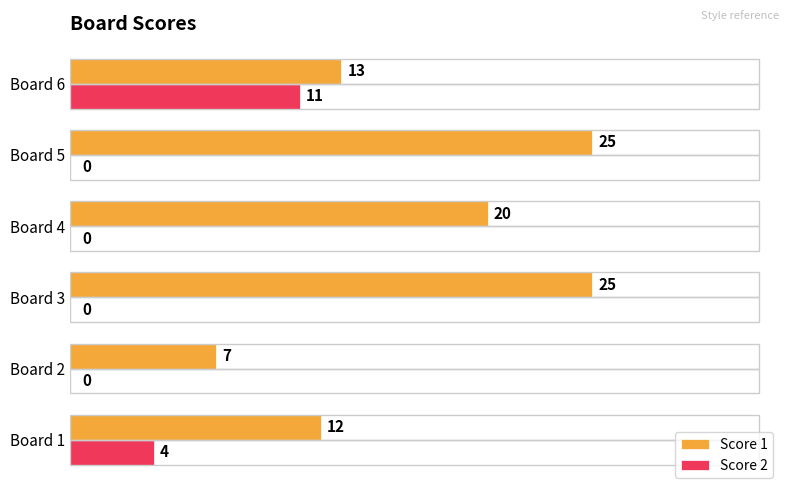

Which series changed the most between Board 1 and Board 4?

Score 1